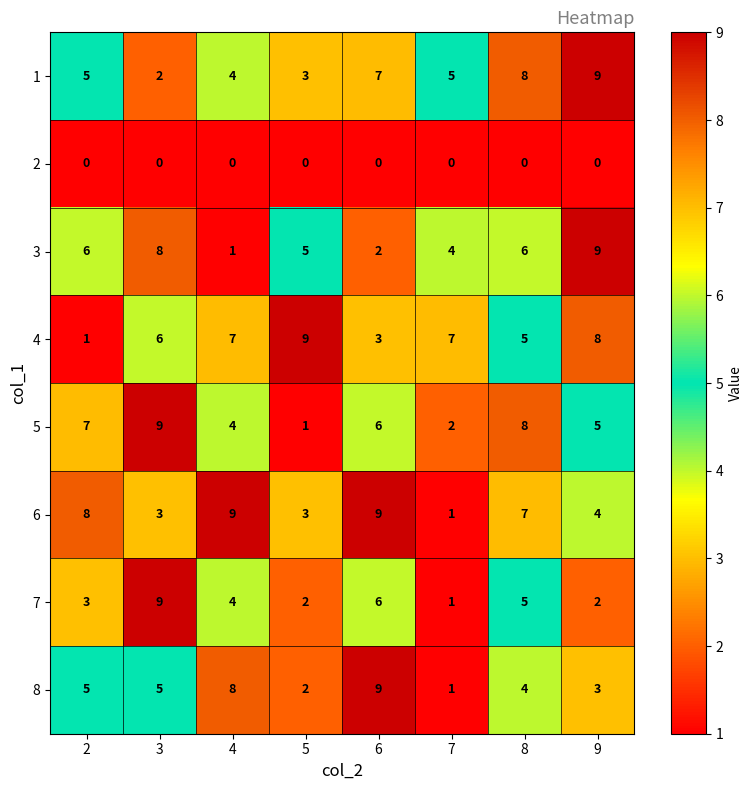

The 4 series shows 6 at 3. True or false?

True